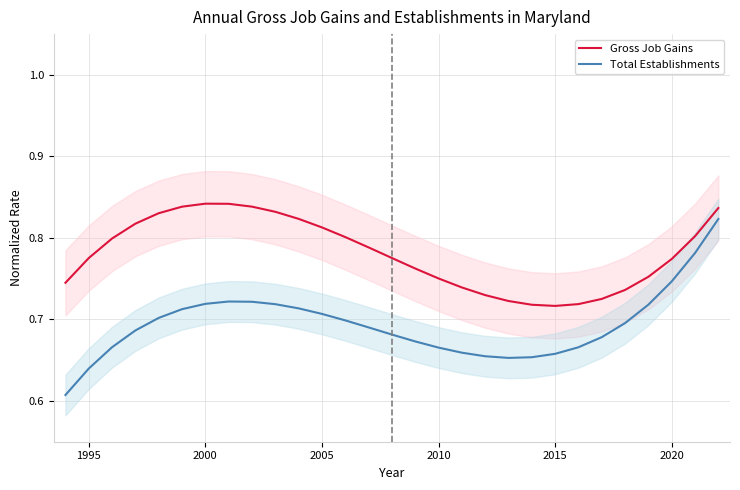

True or false: Gross Job Gains and Total Establishments cross at least once.

False